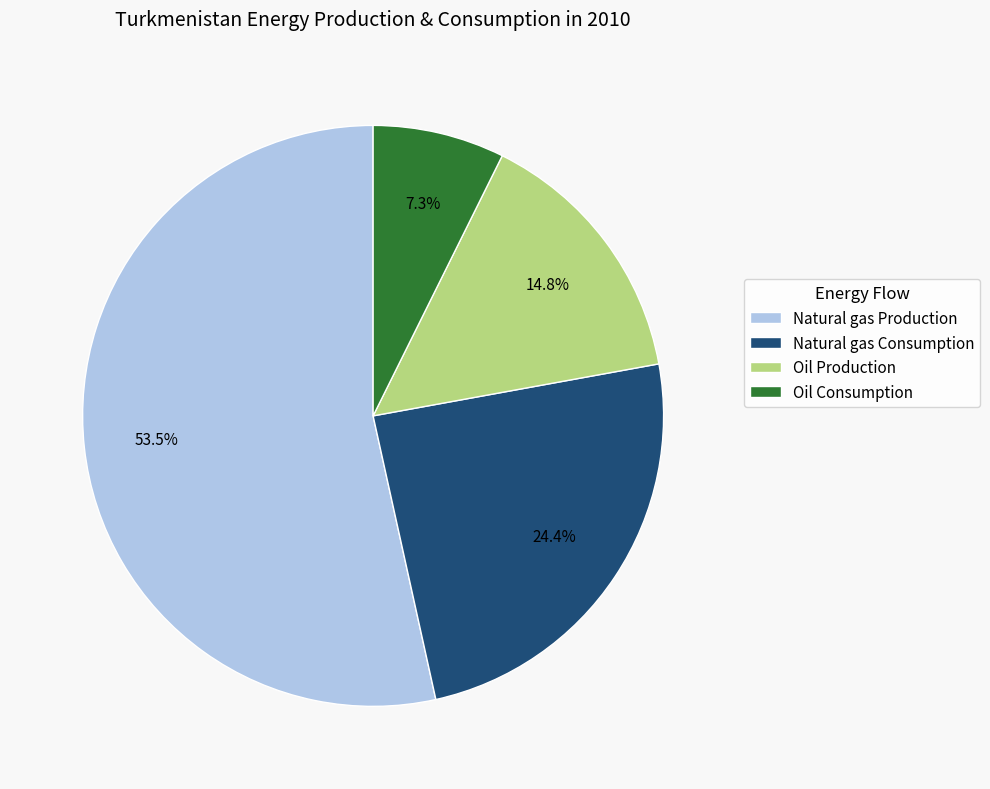

Is Oil Consumption the majority of the pie?

No